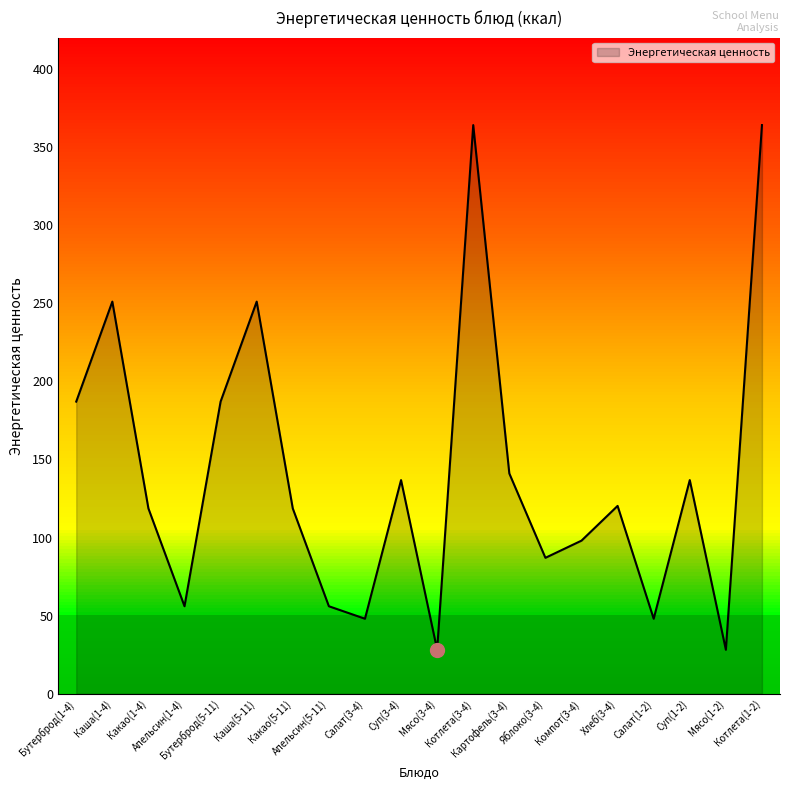

True or false: the data shows 136.8 at Суп(3-4).

True